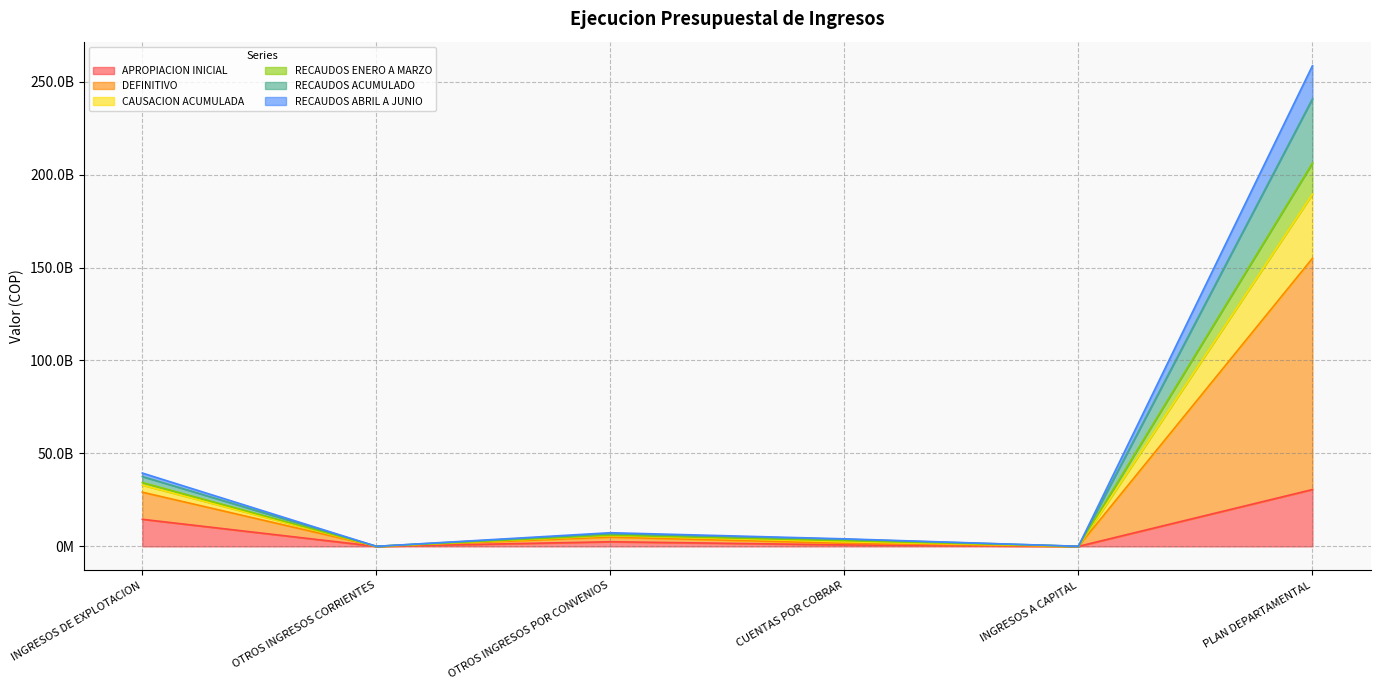

Is the value of APROPIACION INICIAL at OTROS INGRESOS CORRIENTES greater than the value of RECAUDOS ACUMULADO at INGRESOS A CAPITAL?

No